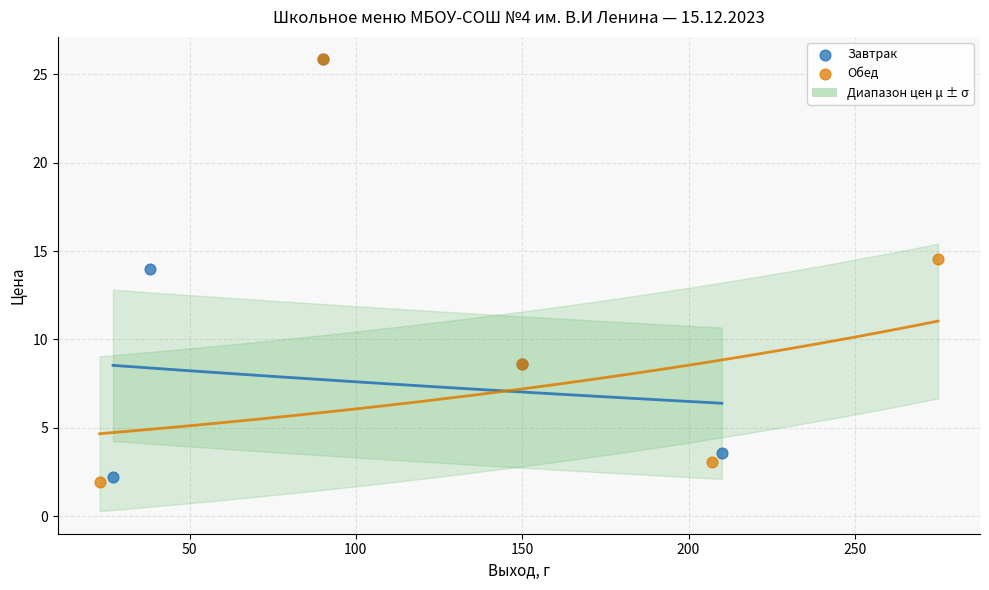

Which series reaches the minimum Y coordinate?

Обед